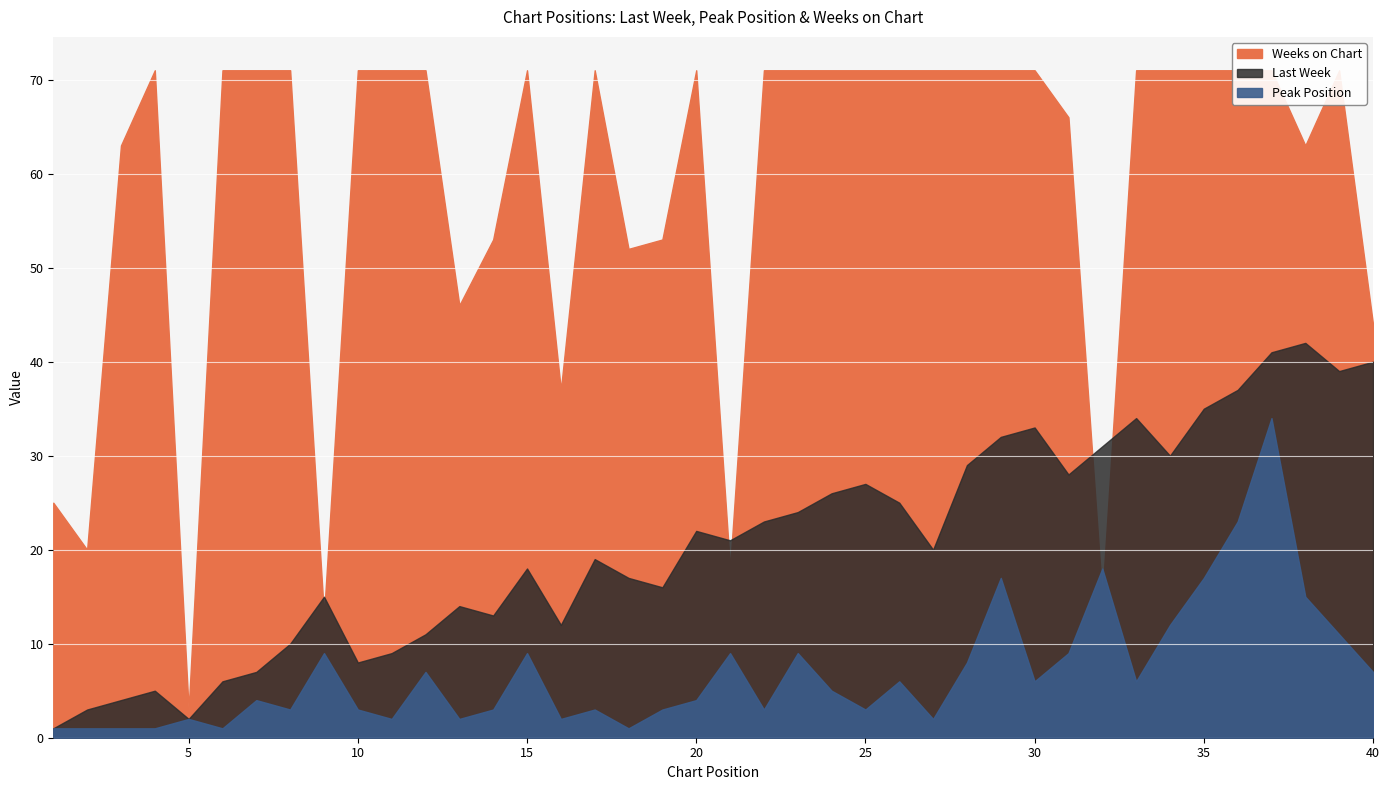

What is the value of the Weeks on Chart point at the 27th from the left?

71